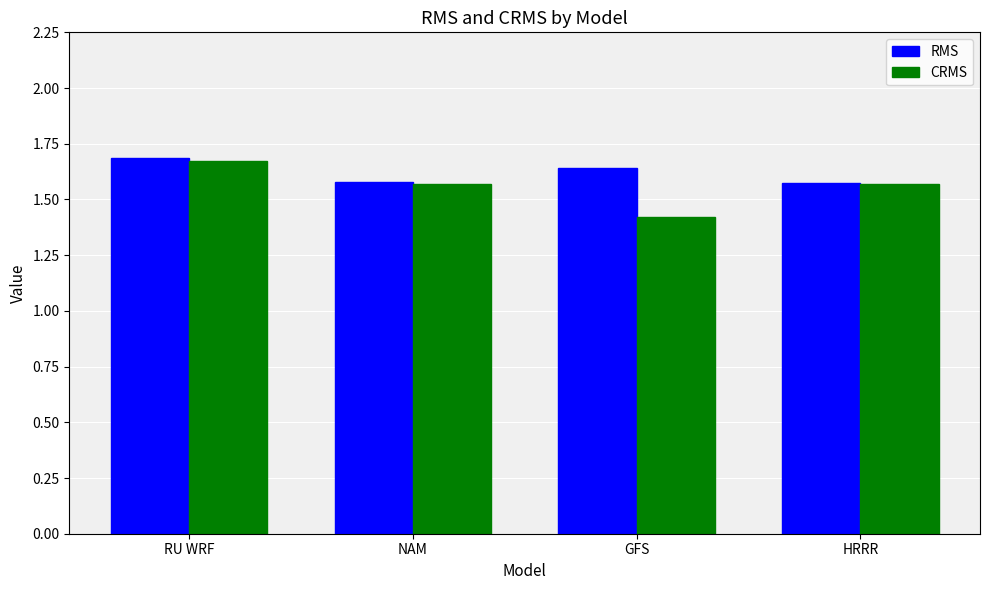

Count the number of data series in this chart.

2